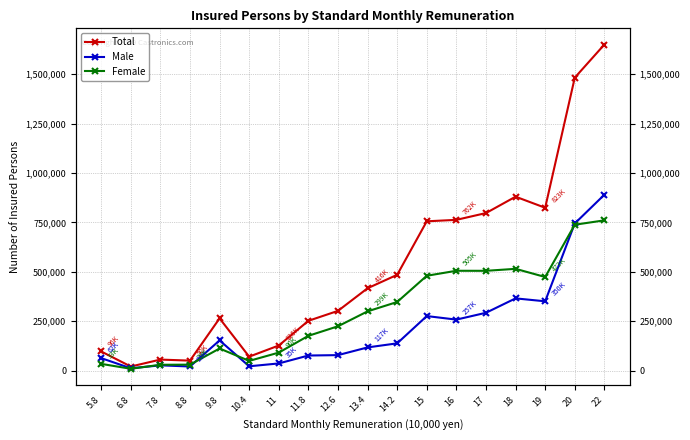

Rank the series by their average value, from highest to lowest.

Total, Female, Male